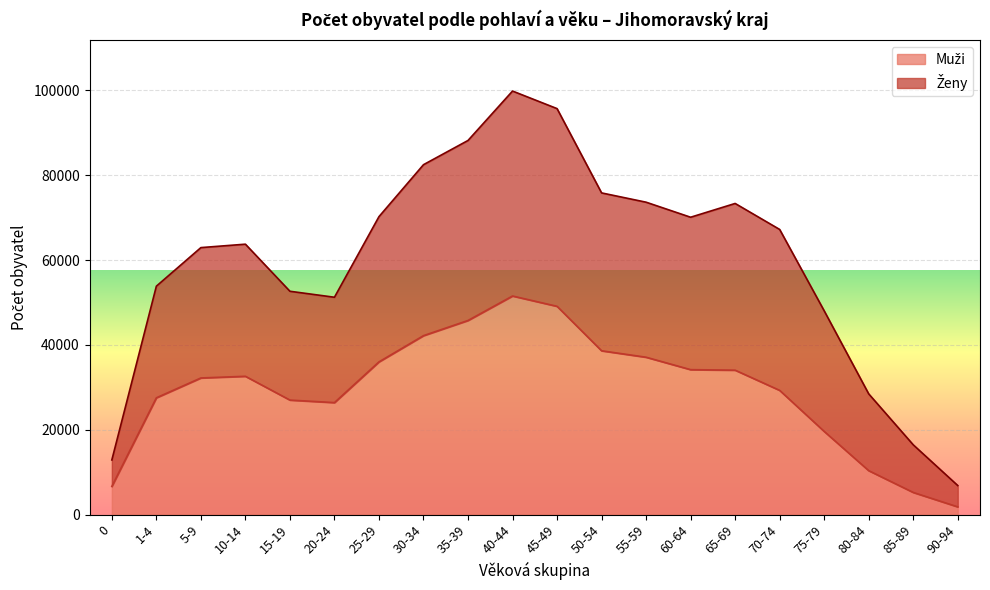

What is the difference between the highest and lowest values at 75-79?

28439